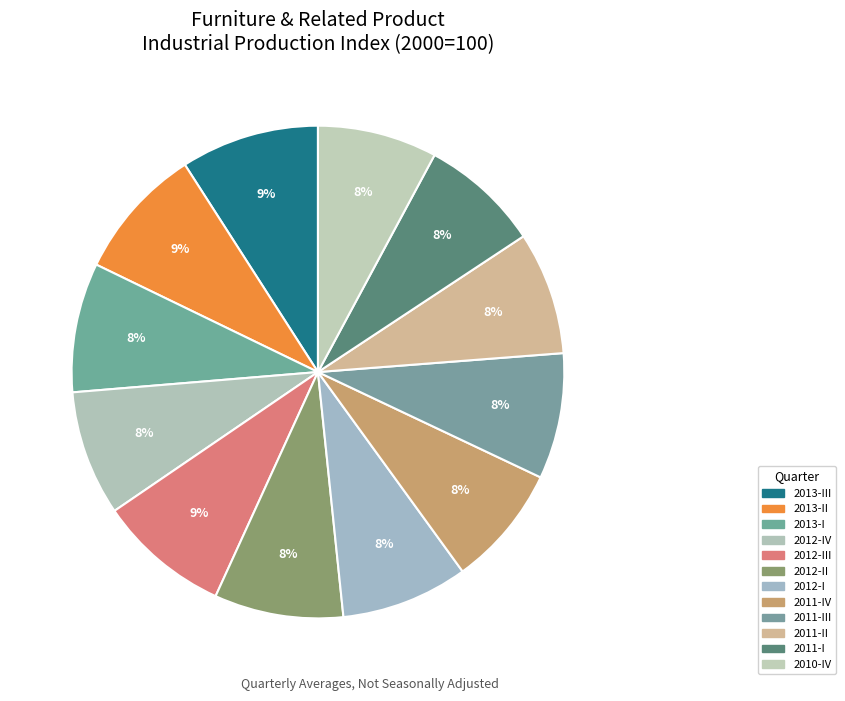

To the nearest percent, what is the difference between the largest and smallest slice percentages?

1%